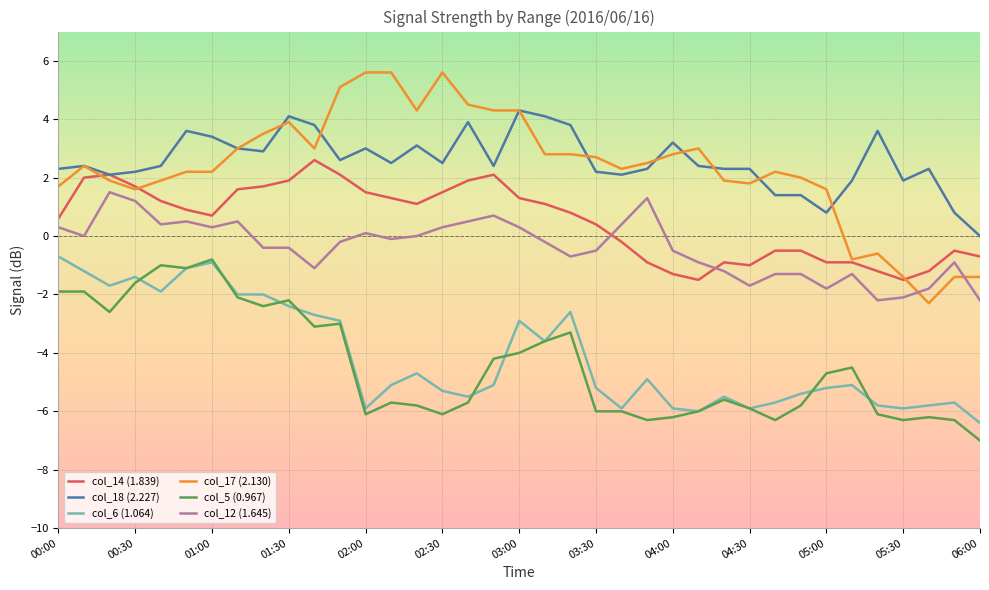

True or false: col_12 (1.645) and col_6 (1.064) intersect in this chart.

False